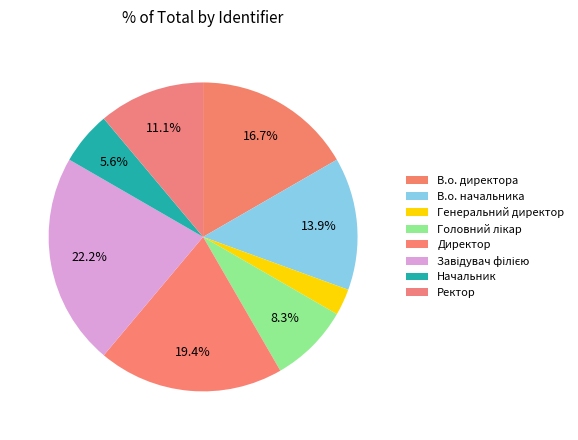

Is the sum of Директор and Начальник greater than half?

No